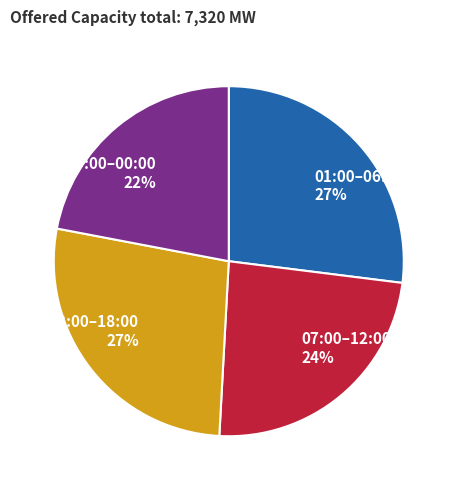

Count the number of slices in the pie.

4